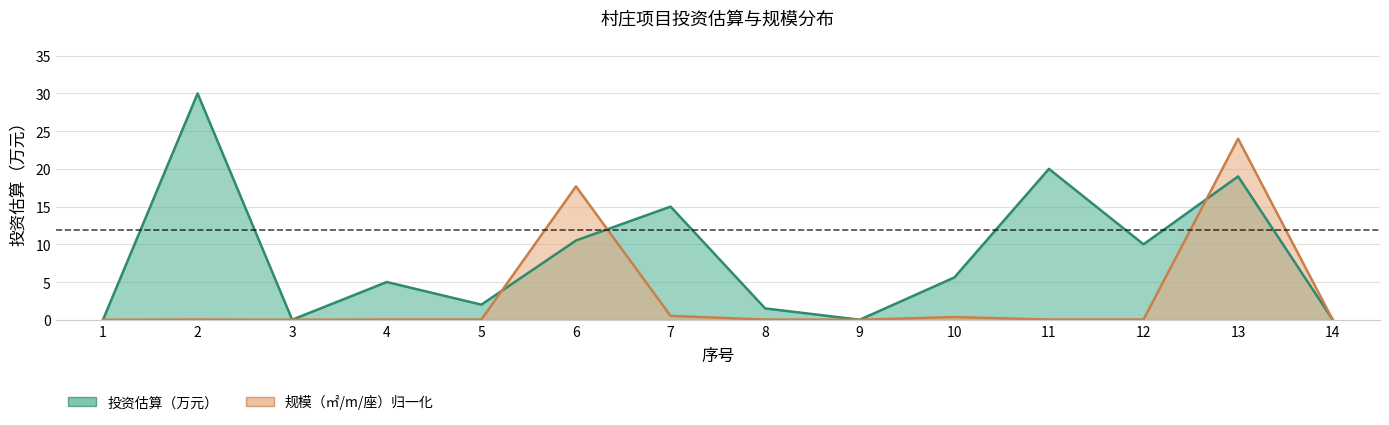

Which series has the largest total across all categories?

投资估算（万元）